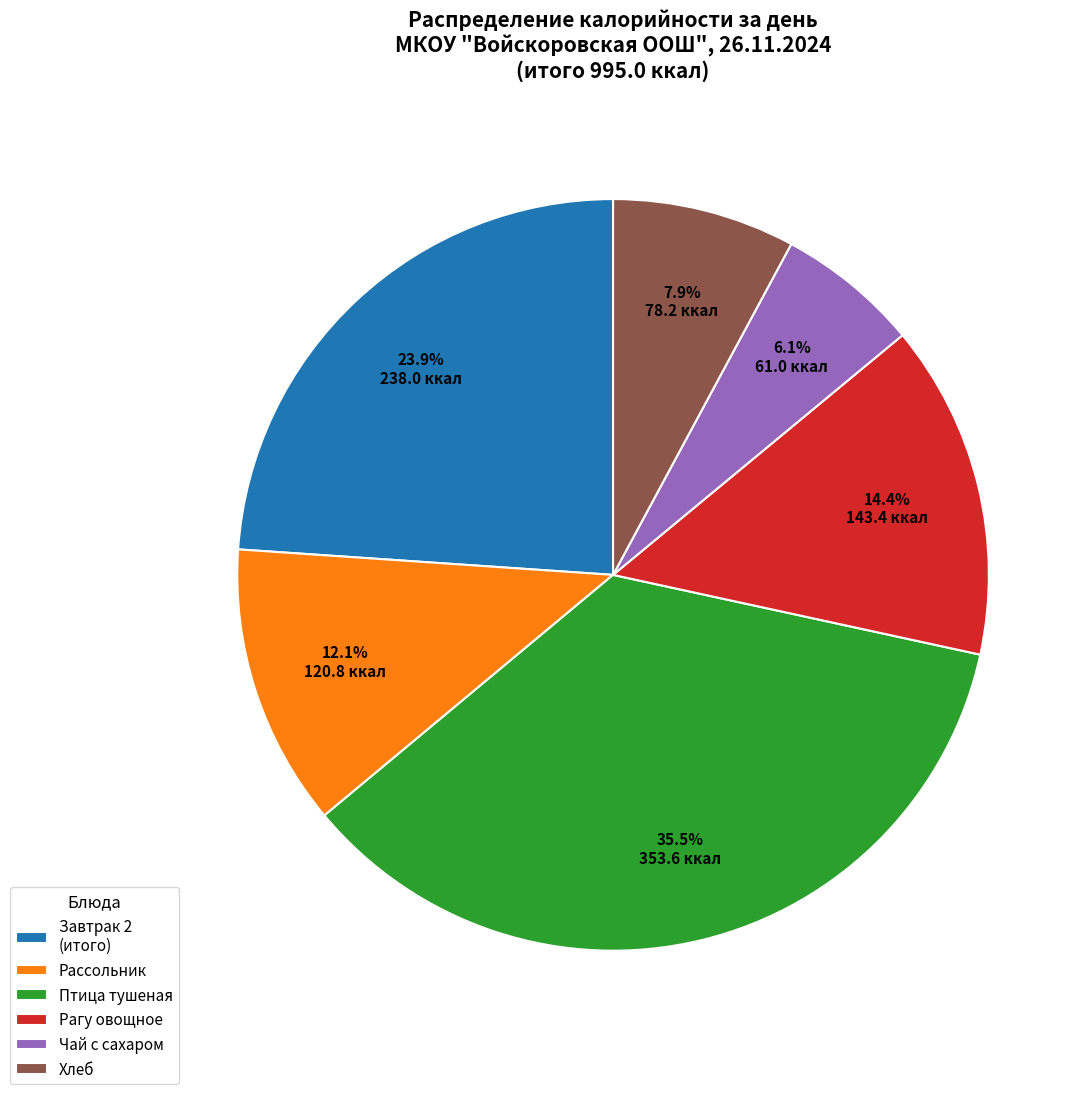

Is there any slice that represents more than half of the pie?

No